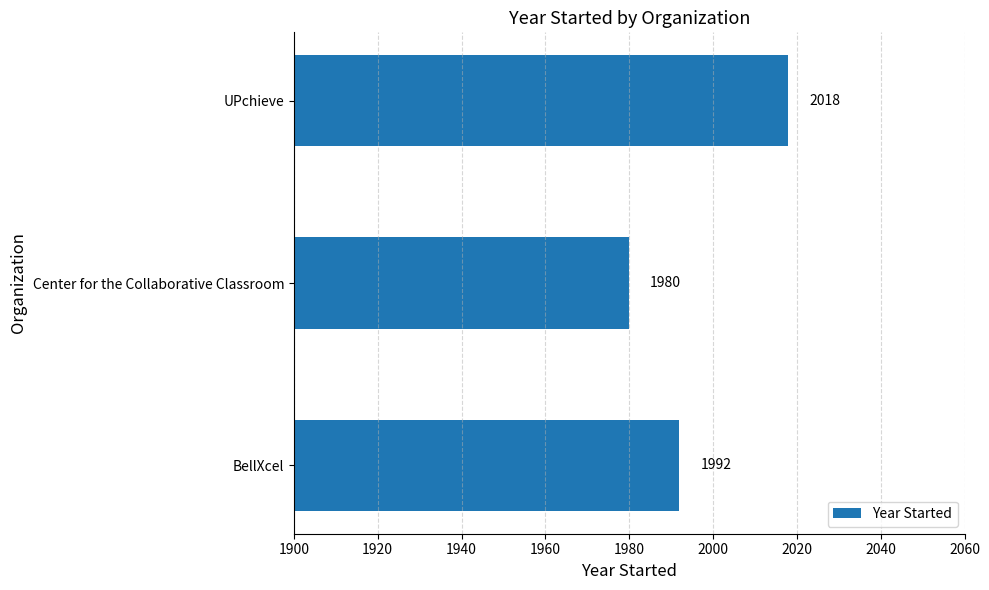

How many values are between 1980 and 2018?

3